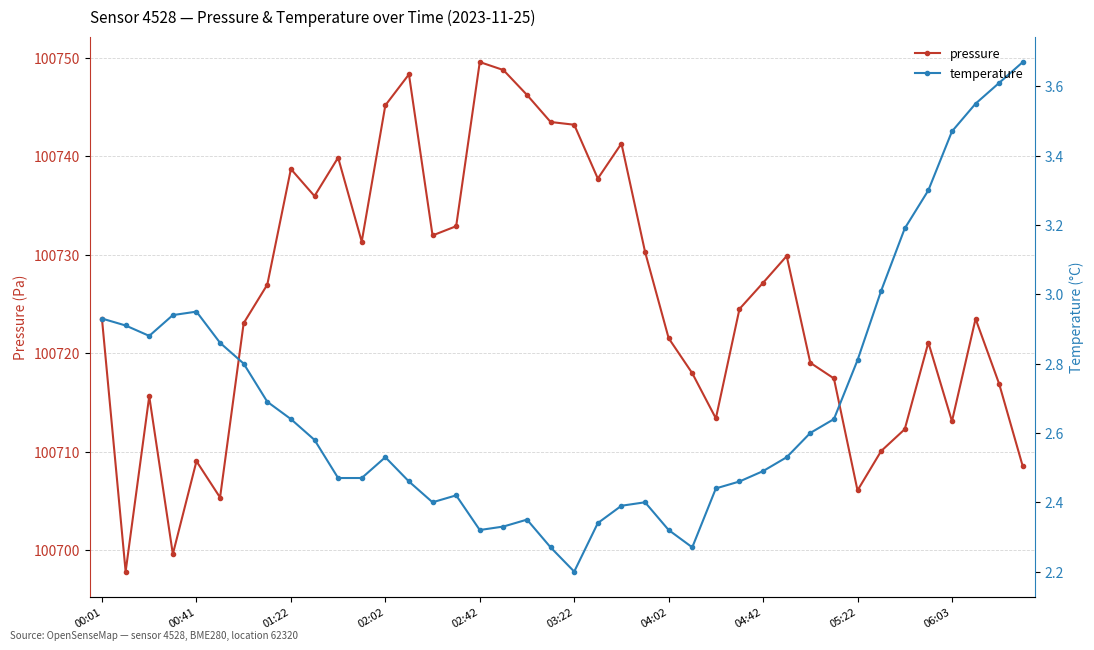

In temperature, how many points are lower than both neighbors (excluding endpoints)?

5